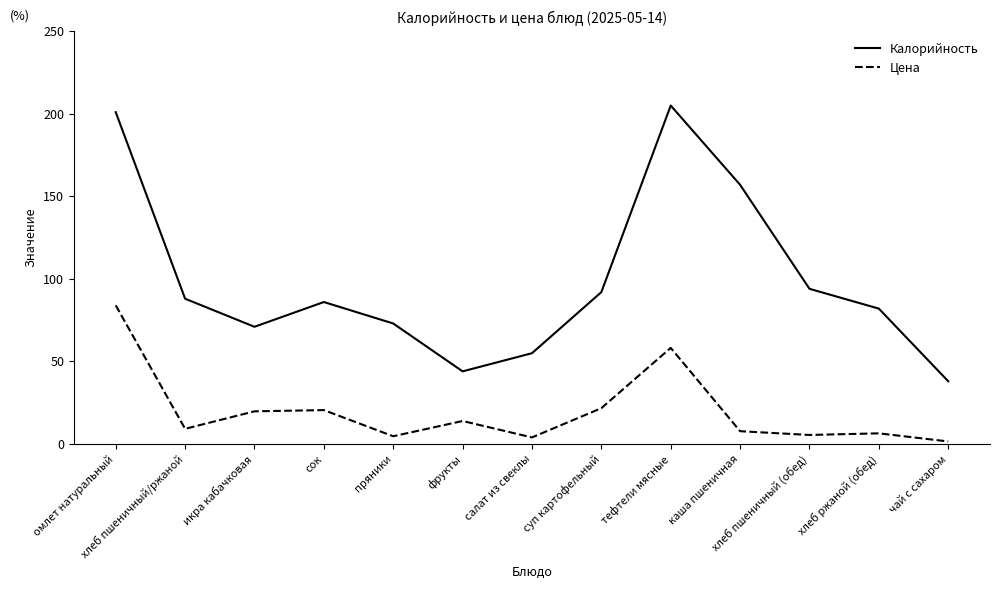

What position from the right is омлет натуральный?

13